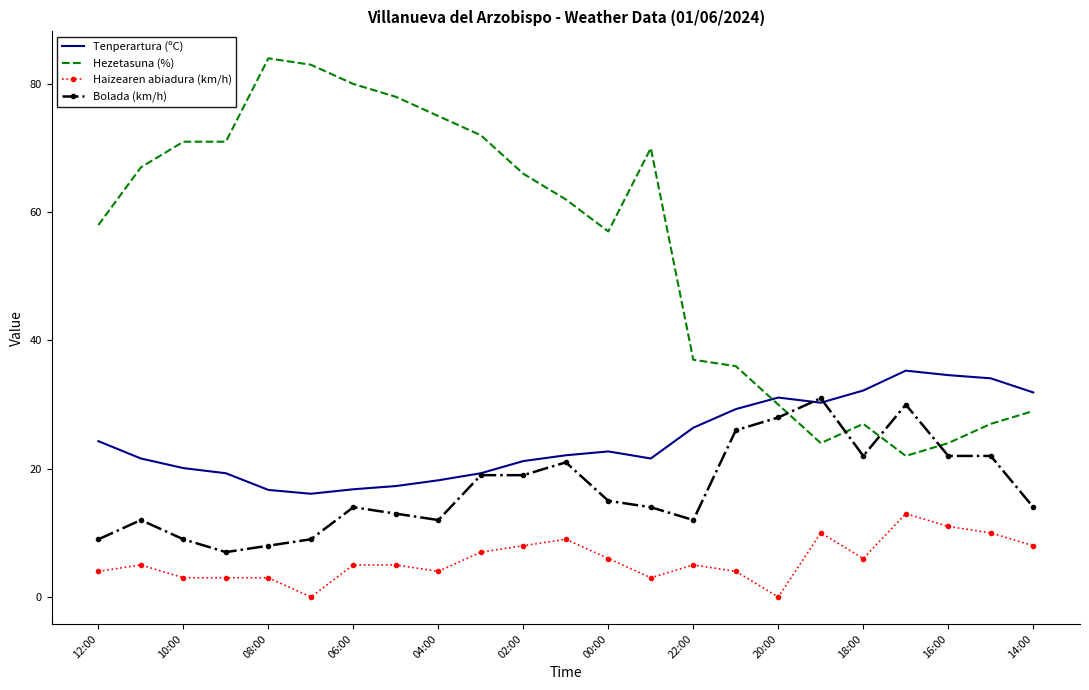

What is the maximum value for Bolada (km/h)?

31.0